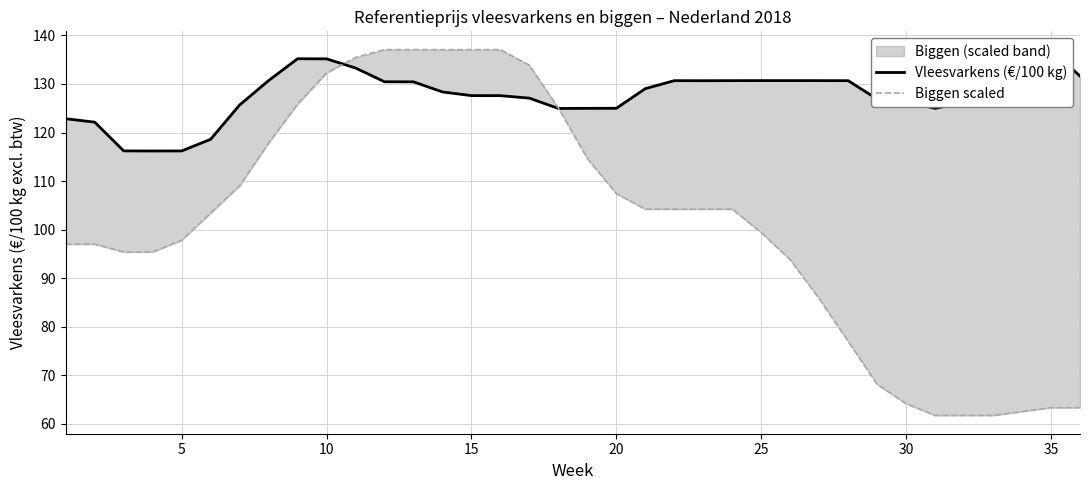

Reading right to left, what are all the values shown in this chart?

Vleesvarkens (€/100 kg): 131.6	137.1	137.1	133.8	126.2	125.0	126.4	126.9	130.7	130.7	130.7	130.7	130.7	130.7	130.7	129.0	125.0	125.0	125.0	127.1	127.6	127.6	128.4	130.4	130.5	133.3	135.2	135.2	130.7	125.7	118.6	116.2	116.2	116.2	122.1	122.8
Biggen scaled: 63.3	63.3	62.5	61.7	61.7	61.7	64.1	68.1	77.0	85.8	93.8	99.4	104.2	104.2	104.2	104.2	107.4	114.6	125.1	133.9	137.1	137.1	137.1	137.1	137.1	135.5	132.3	125.9	117.8	109.0	103.4	97.8	95.4	95.4	97.0	97.0